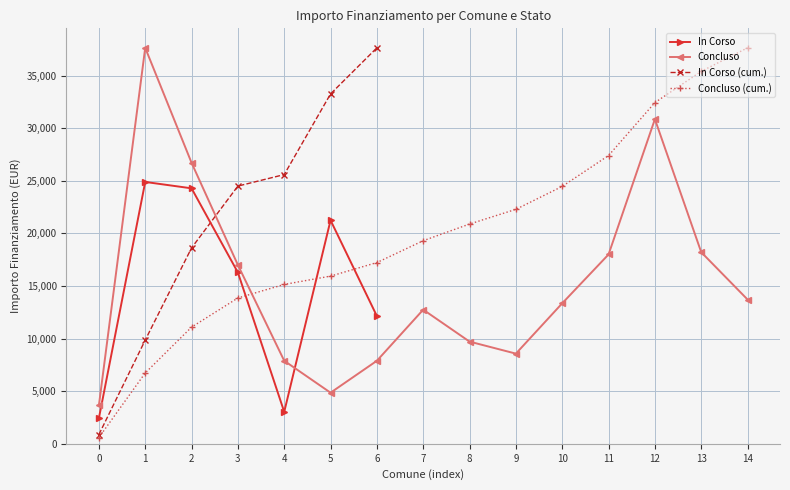

The value at 4 is 982. True or false?

False